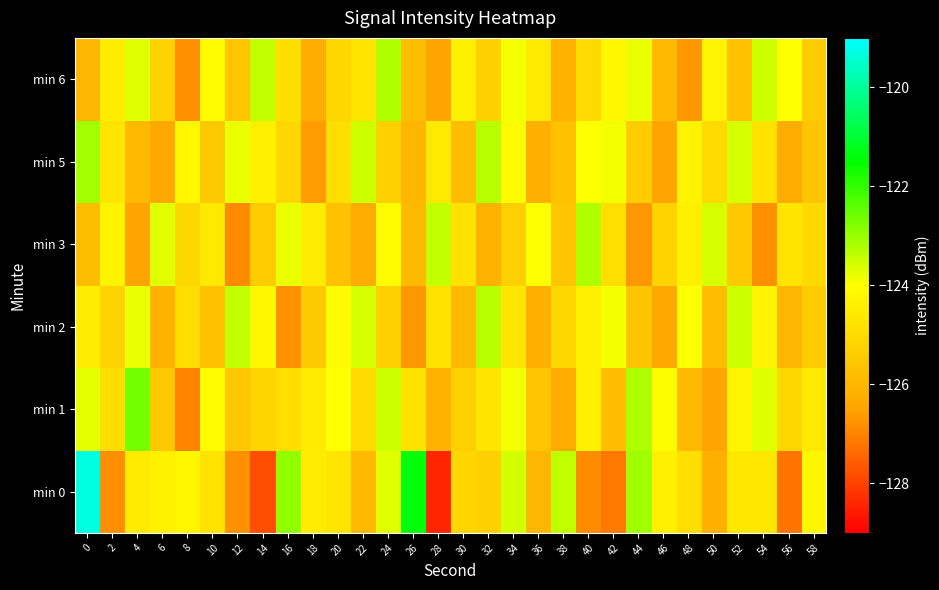

What is the smallest value displayed?

-128.4